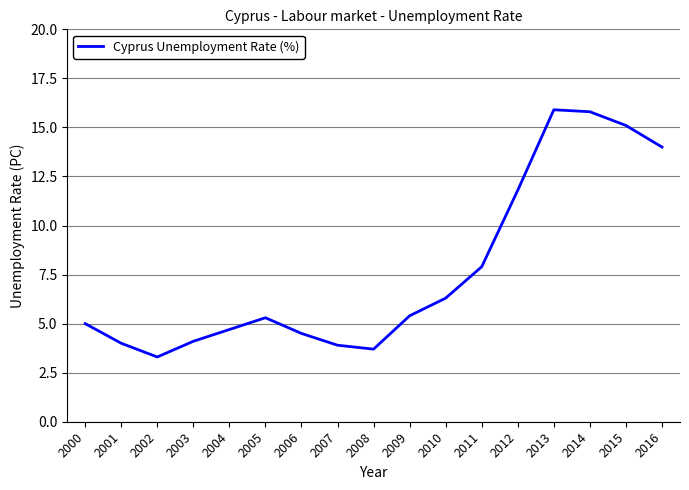

What is the sum of the values at 2008 and 2014?

19.5